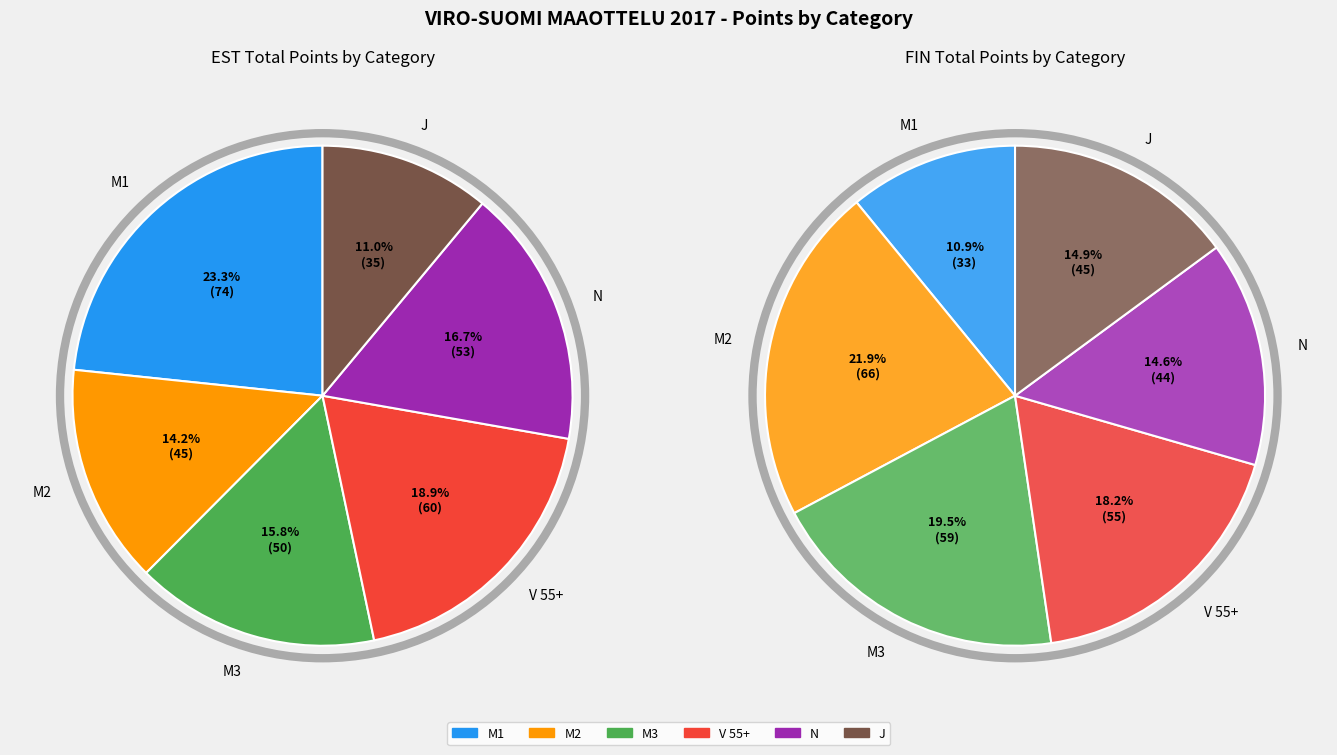

What is the largest slice in the pie chart?

M1